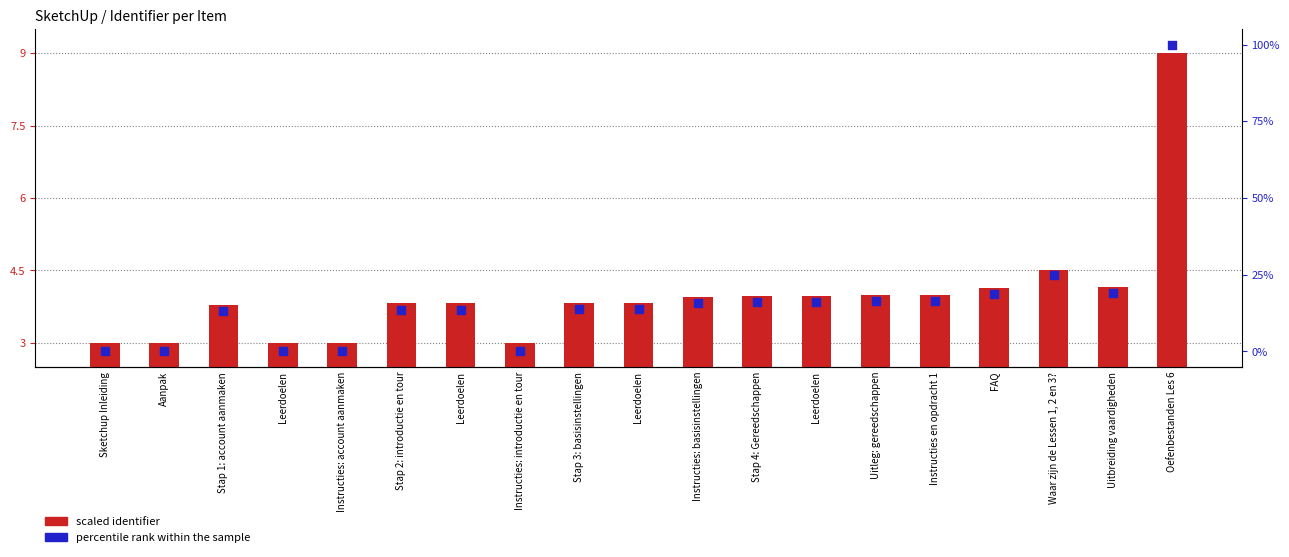

At how many categories does at least one series exceed 92?

1